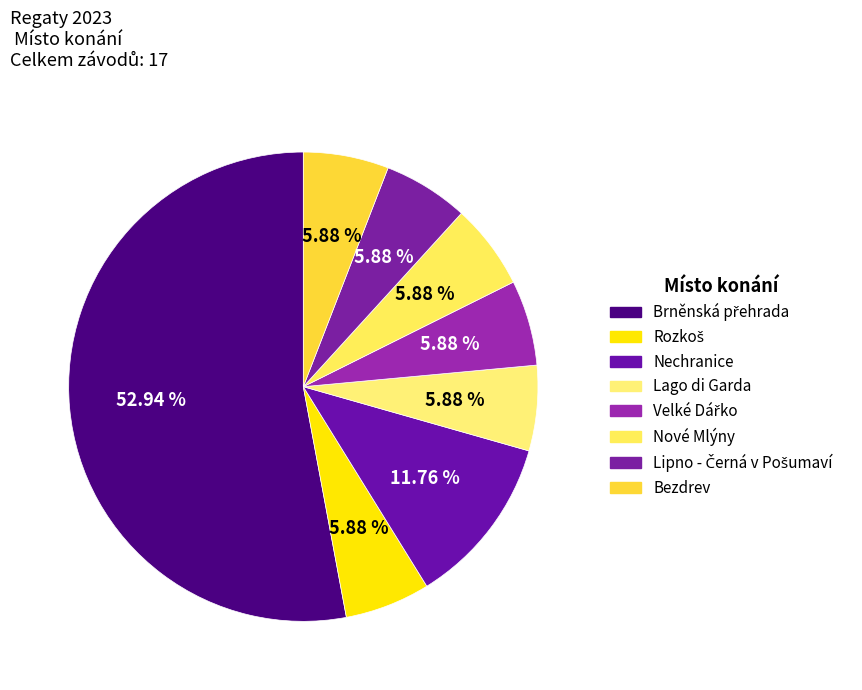

How many slices are in this pie chart?

8